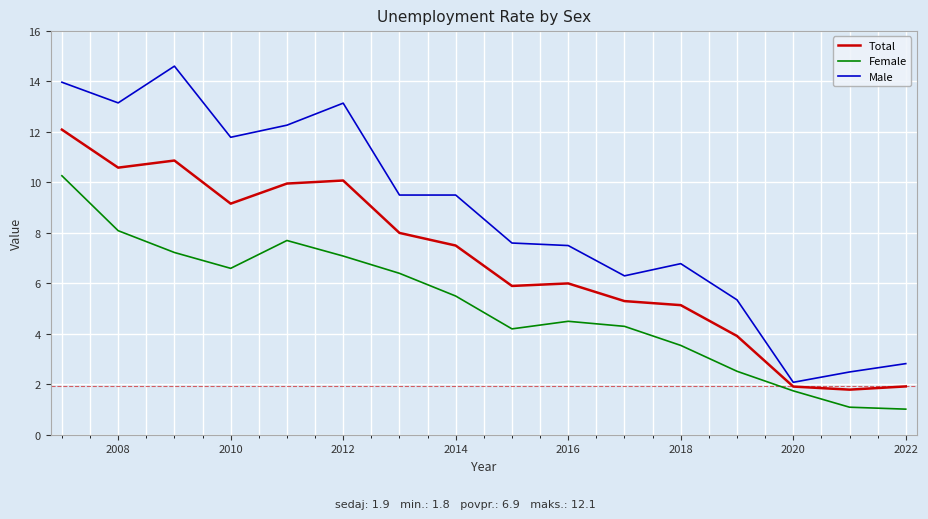

True or false: Male has more than 2 interior local peaks.

True